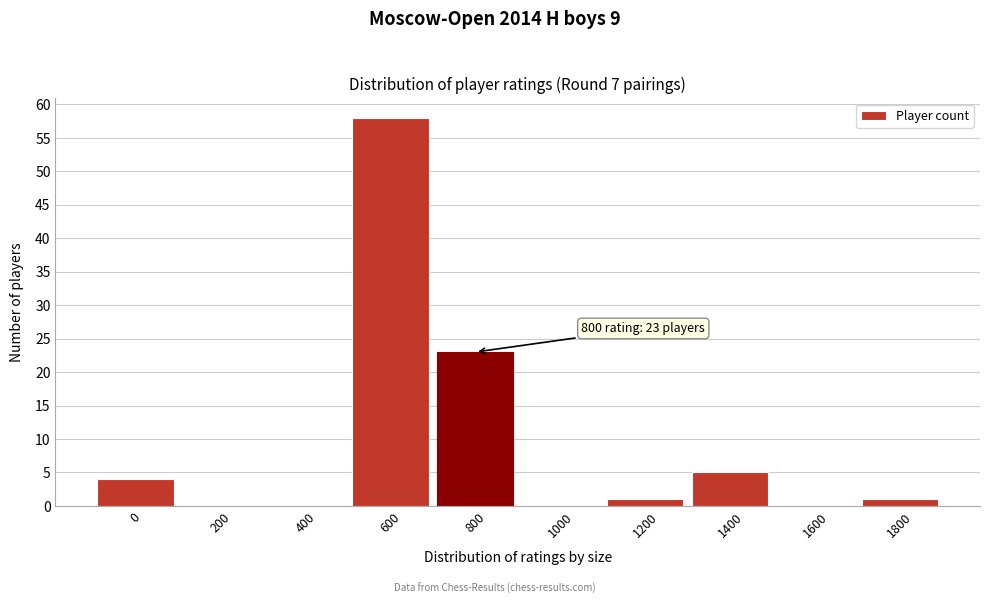

Reading right to left, what are all the values shown in this chart?

1800=1	1600=0	1400=5	1200=1	1000=0	800=23	600=58	400=0	200=0	0=4